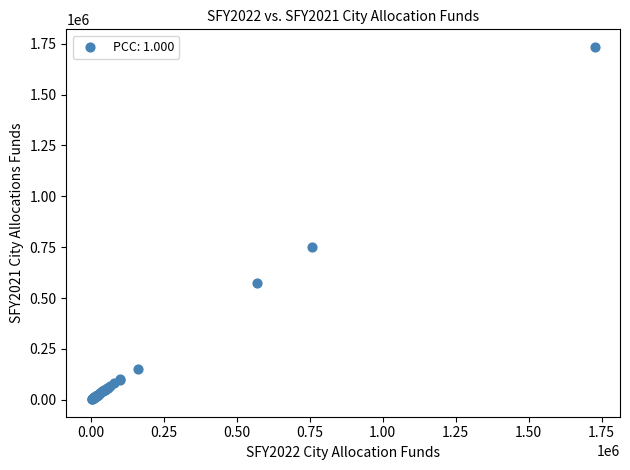

What Y value in the scatter plot is closest to 868827?

753232.1